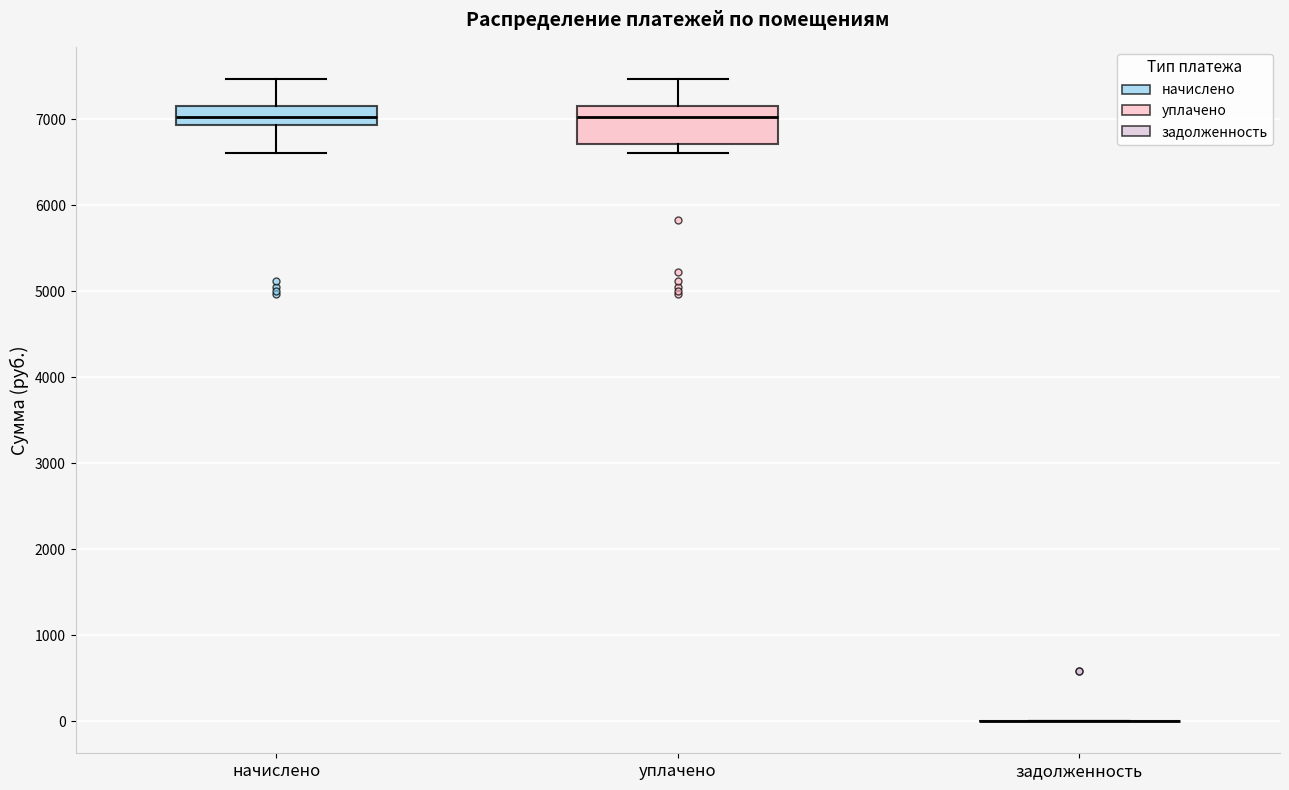

Reading left to right, read every box against the y-axis: the position of its median line, the range the box covers, and the ends of its whiskers. The values are not printed on the chart, so give them approximately, as read against the axis.

начислено: median 7000, box 6900 to 7200, whiskers 6600 to 7500
уплачено: median 7000, box 6700 to 7200, whiskers 6600 to 7500
задолженность: box collapsed to a line at 0, whiskers 0 to 0